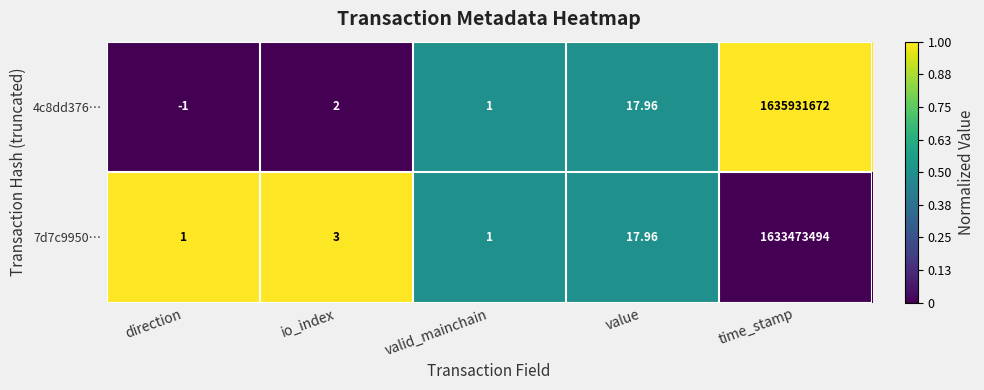

Is the value of 4c8dd376… at direction greater than the value of 7d7c9950… at time_stamp?

No